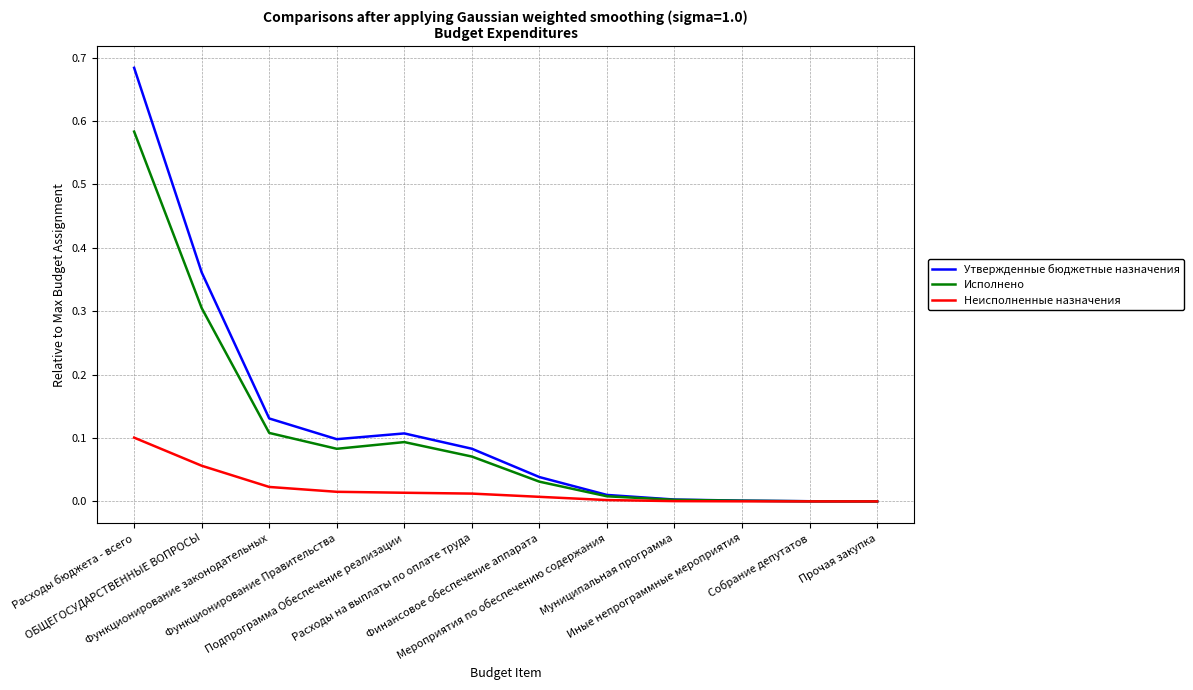

How many times do Исполнено and Неисполненные назначения cross each other?

1